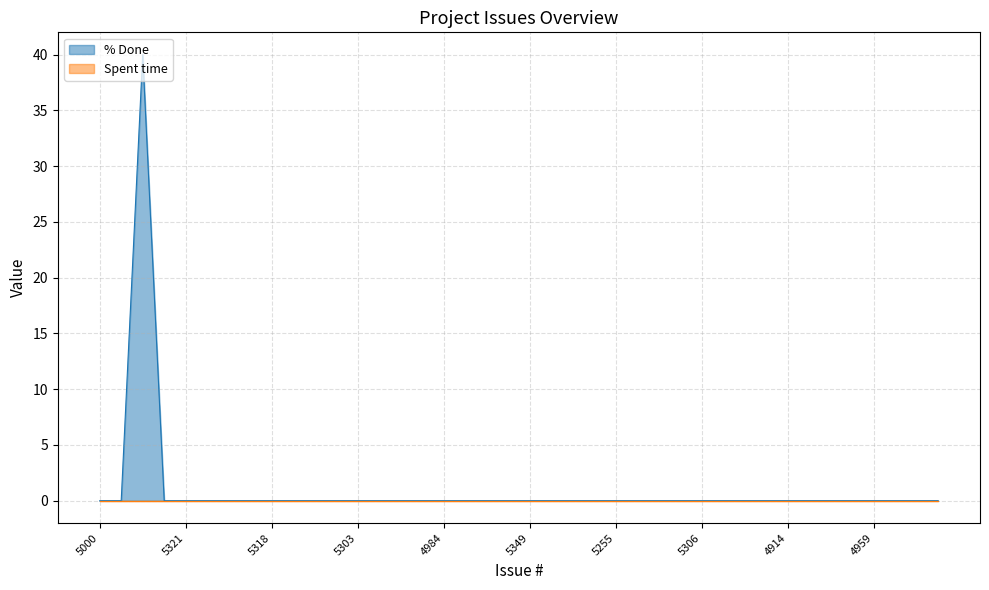

Which series has the largest range (max minus min)?

% Done